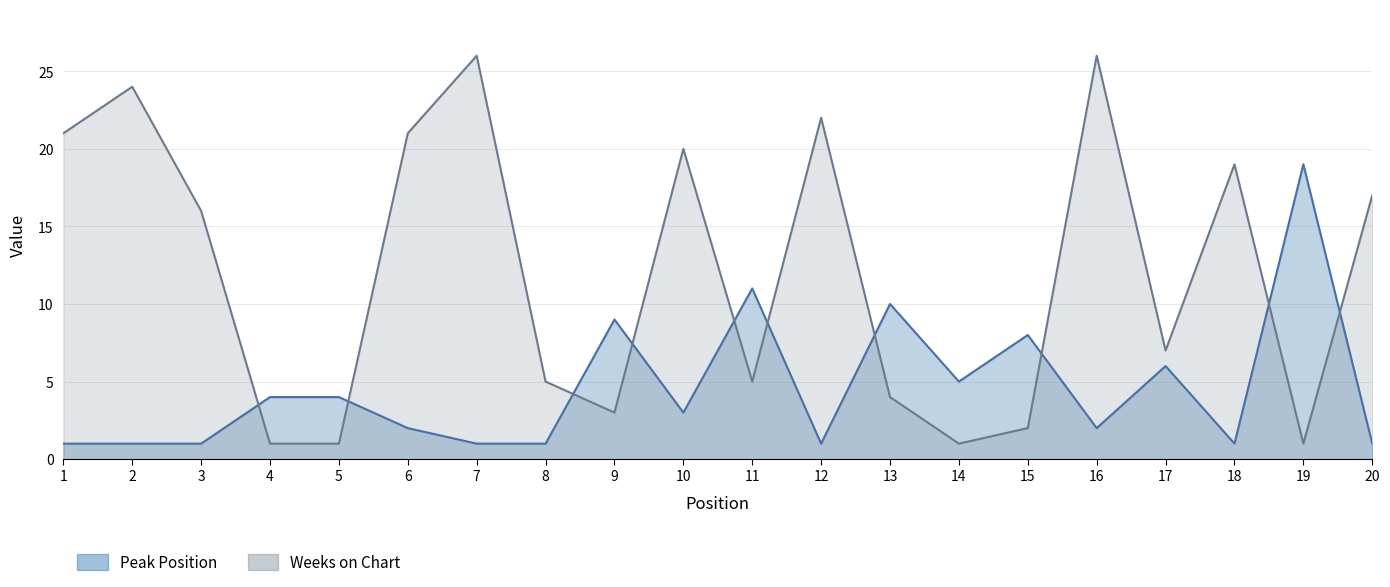

What is the approximate value of Weeks on Chart at 8?

5